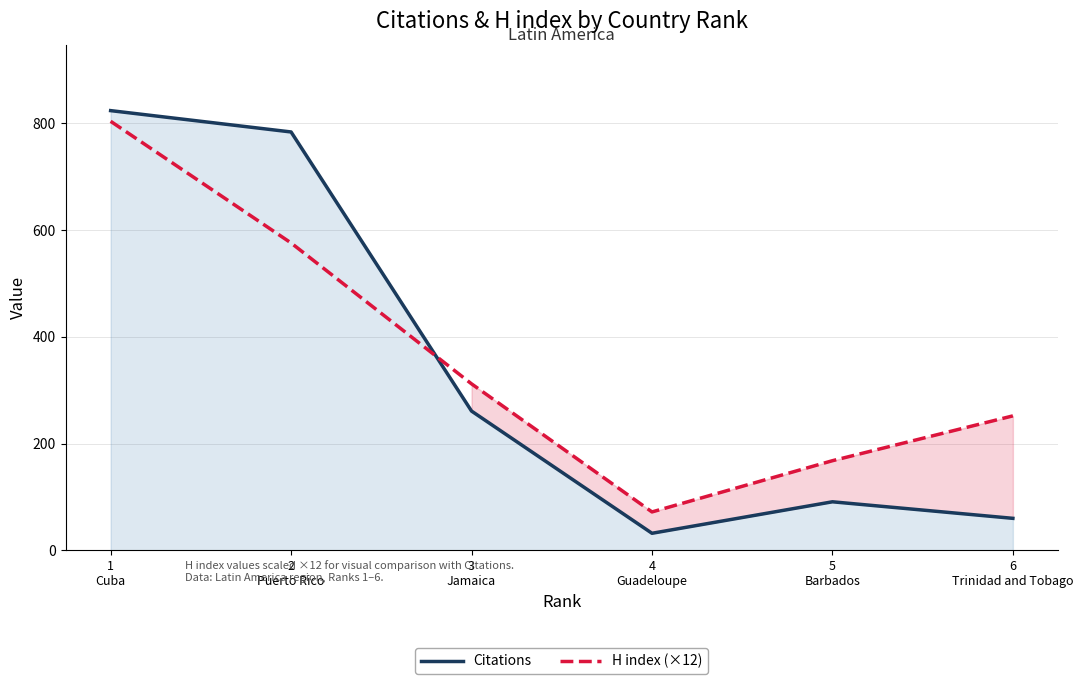

What is the label of the 2nd point from the left?

2
Puerto Rico